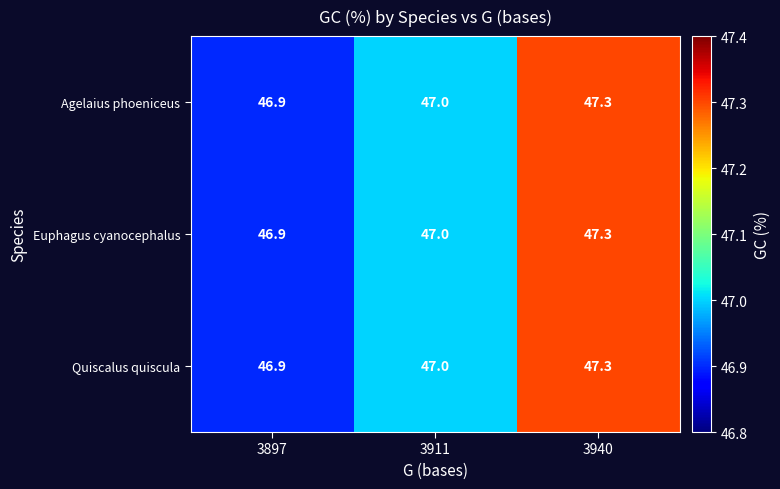

The value of Euphagus cyanocephalus at 3911 is 24.1. True or false?

False